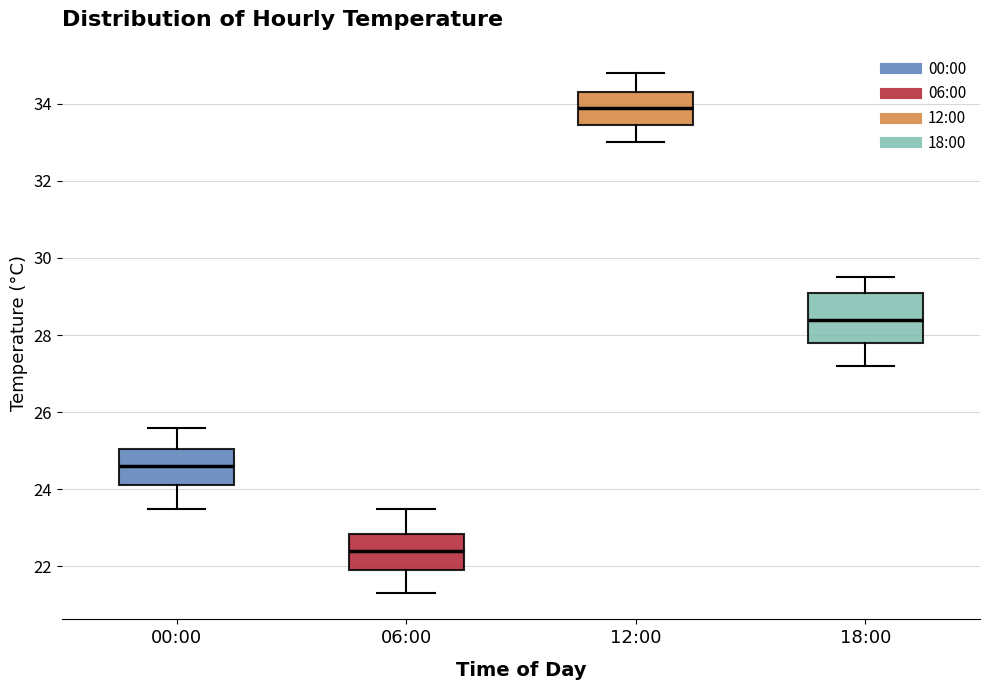

Reading left to right, read every box against the y-axis: the position of its median line, the range the box covers, and the ends of its whiskers. The values are not printed on the chart, so give them approximately, as read against the axis.

00:00: median 24.6, box 24.2 to 25.0, whiskers 23.6 to 25.6
06:00: median 22.4, box 22.0 to 22.8, whiskers 21.4 to 23.6
12:00: median 34.0, box 33.4 to 34.4, whiskers 33.0 to 34.8
18:00: median 28.4, box 27.8 to 29.2, whiskers 27.2 to 29.6